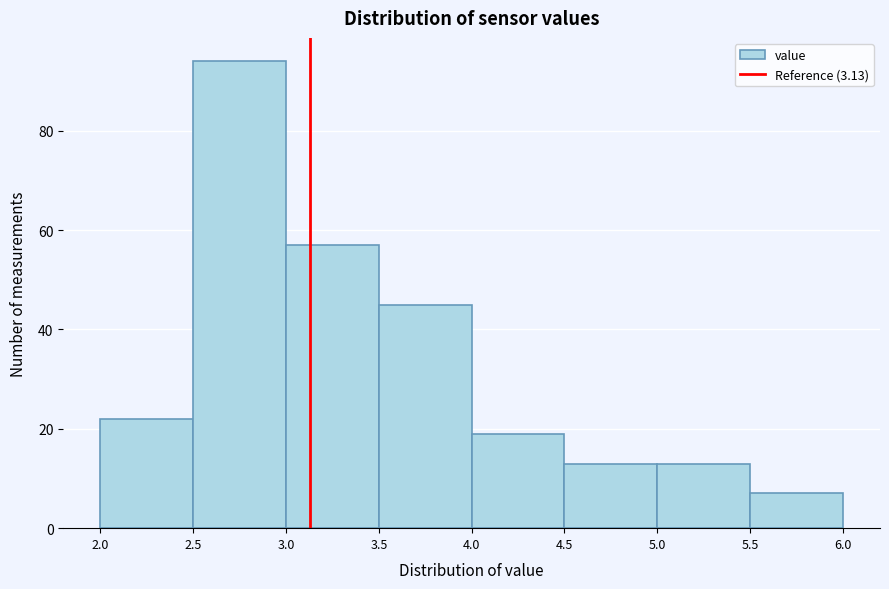

How tall is the bar that spans 3.5 to 4.0 on the x-axis? The values are not printed on the chart, so give them approximately, as read against the axis.

46